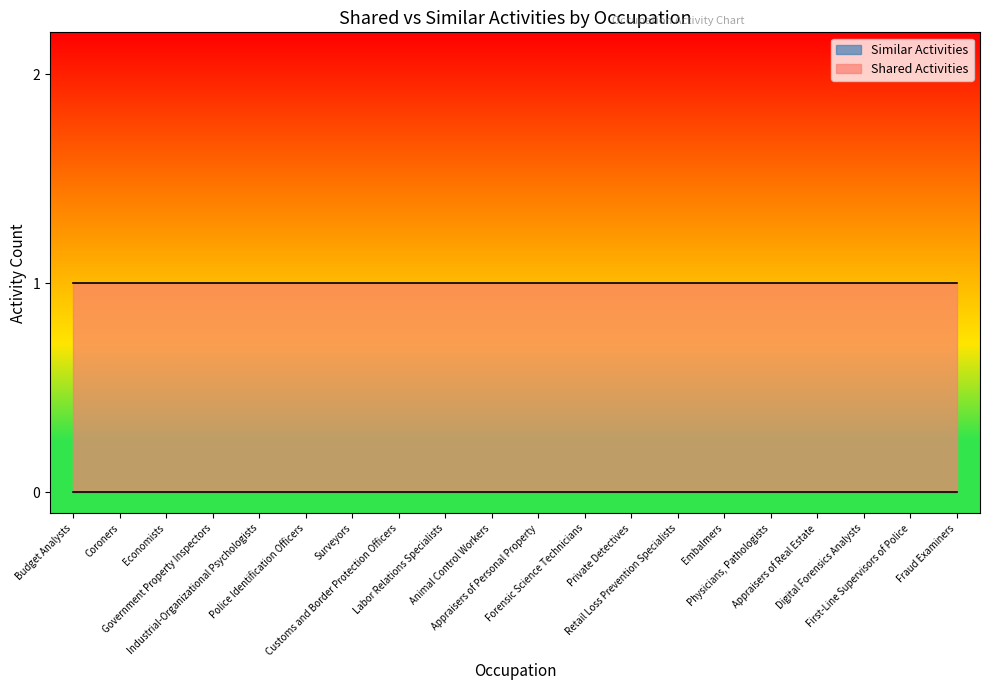

Is it true that Shared Activities equals 1 at Digital Forensics Analysts?

True